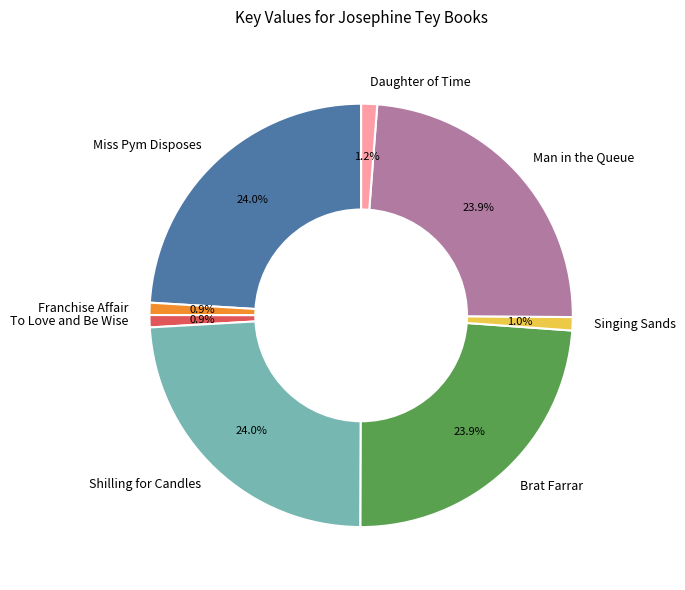

To the nearest percent, what is the difference between the Miss Pym Disposes and Daughter of Time slice percentages?

23%